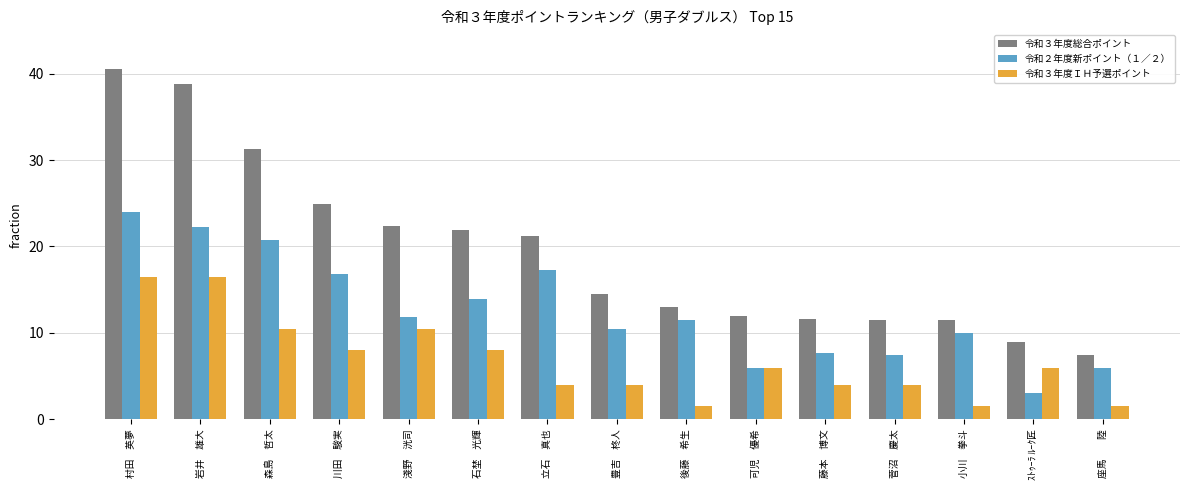

Which series has the largest total across all categories?

令和３年度総合ポイント